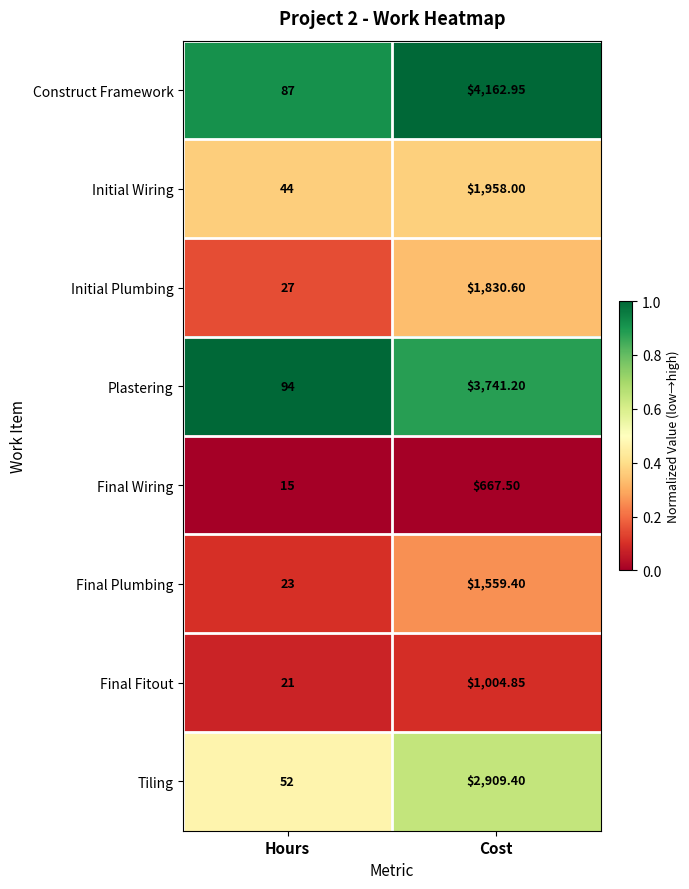

Where is Final Plumbing nearest to the value 791?

Hours